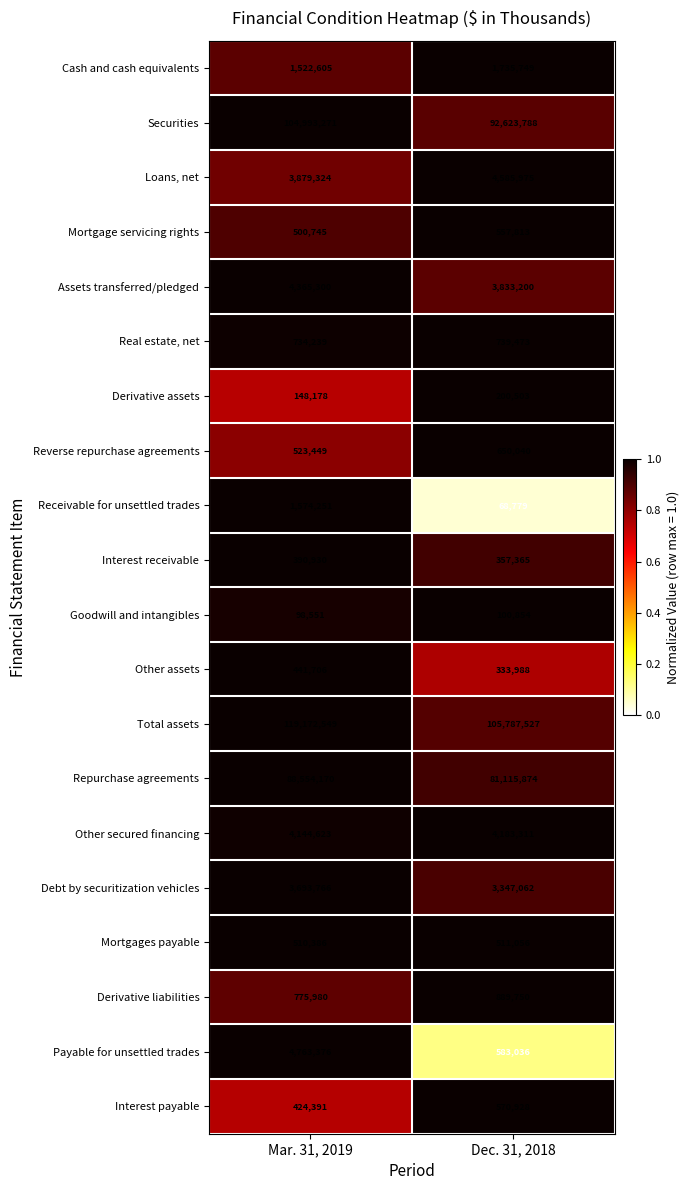

What is the highest value of the Cash and cash equivalents series?

1735749